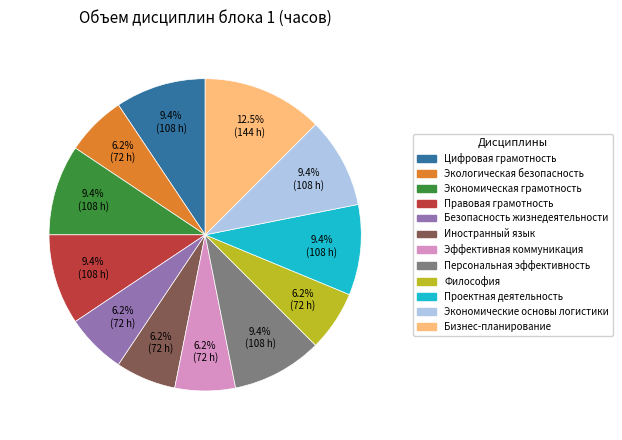

Approximately how many times larger is the value at Безопасность жизнедеятельности compared to Экономическая грамотность?

0.7